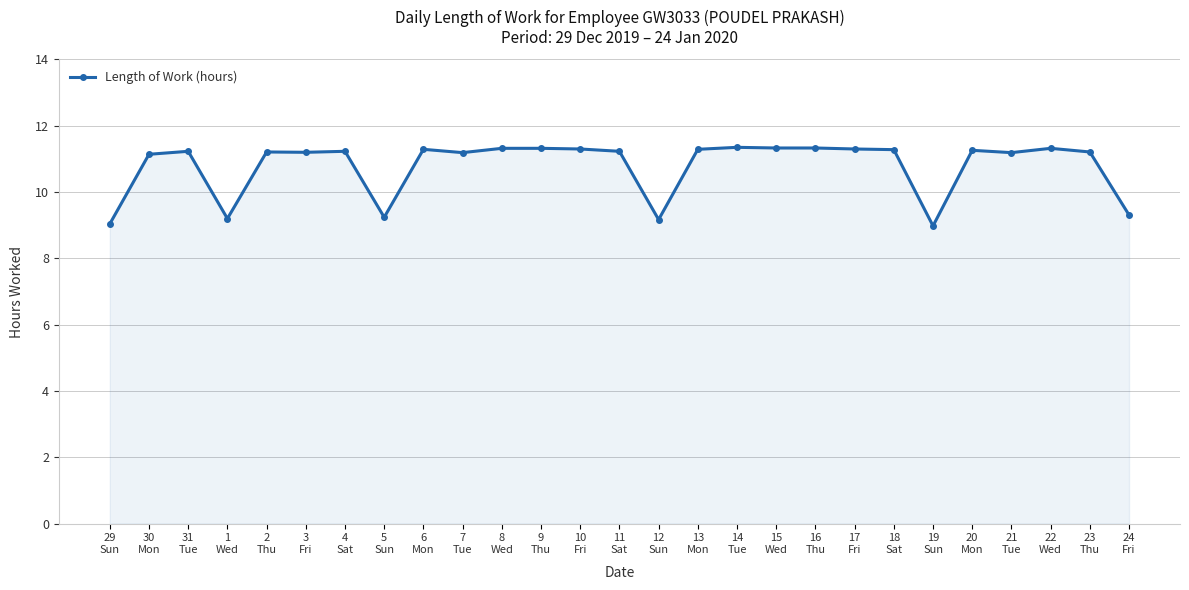

Where is the first local minimum?

1
Wed